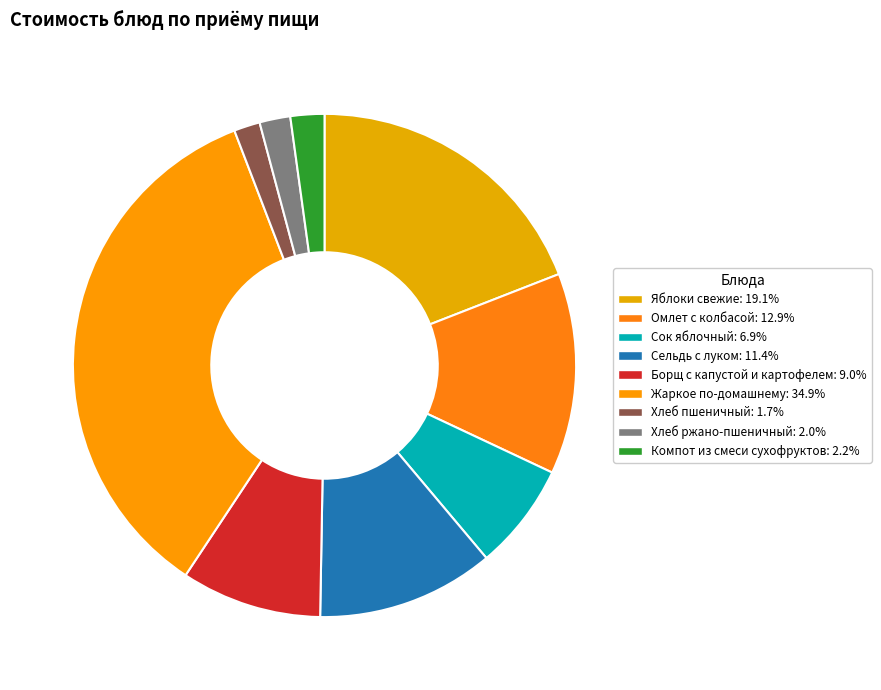

How many slices are in this pie chart?

9